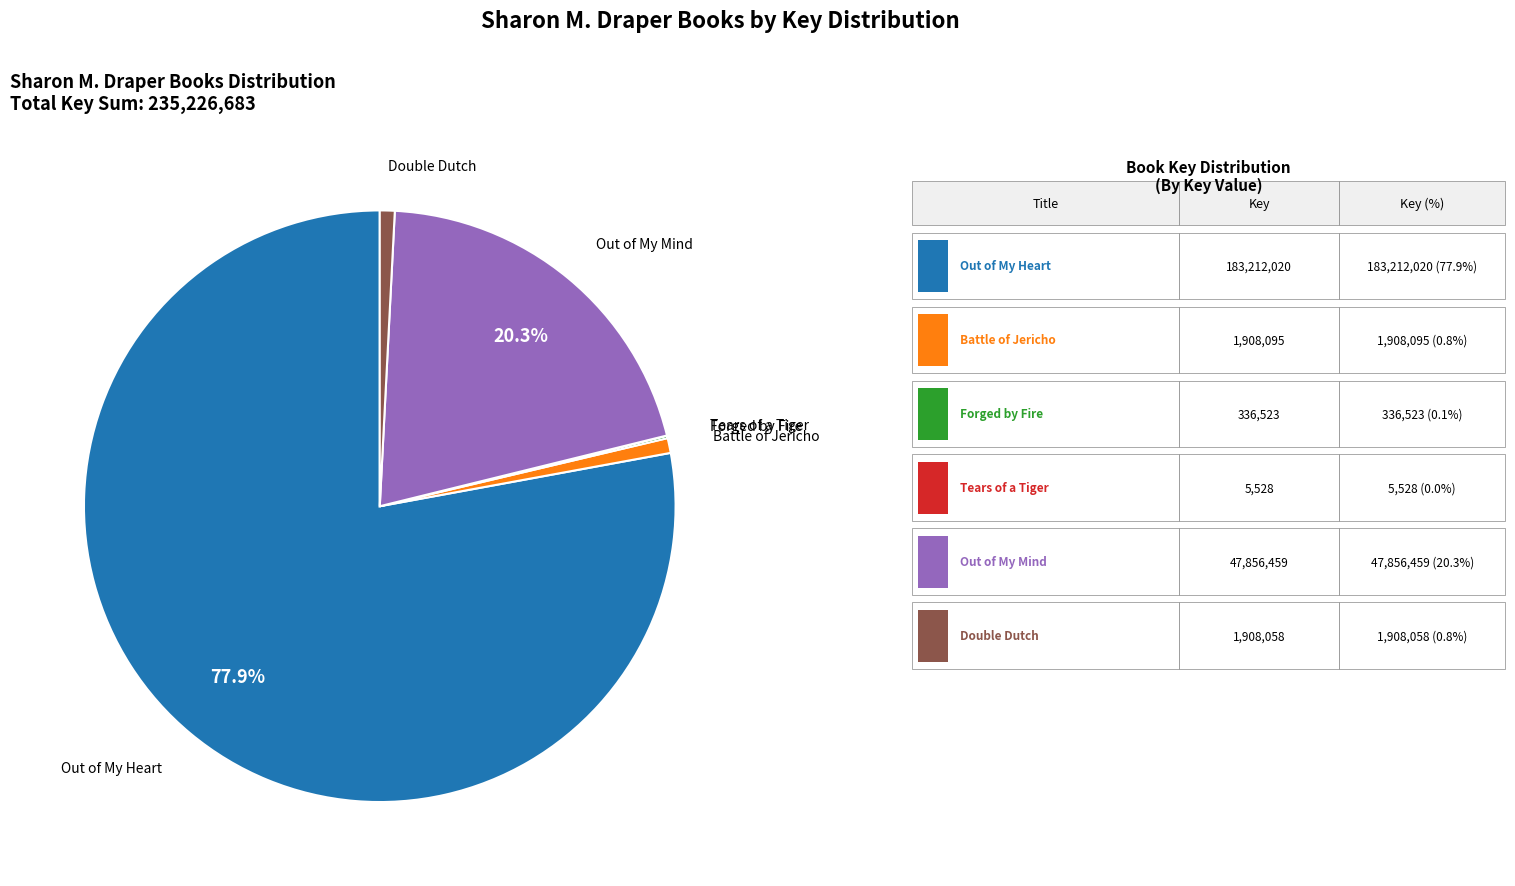

Is there any slice that represents more than half of the pie?

Yes